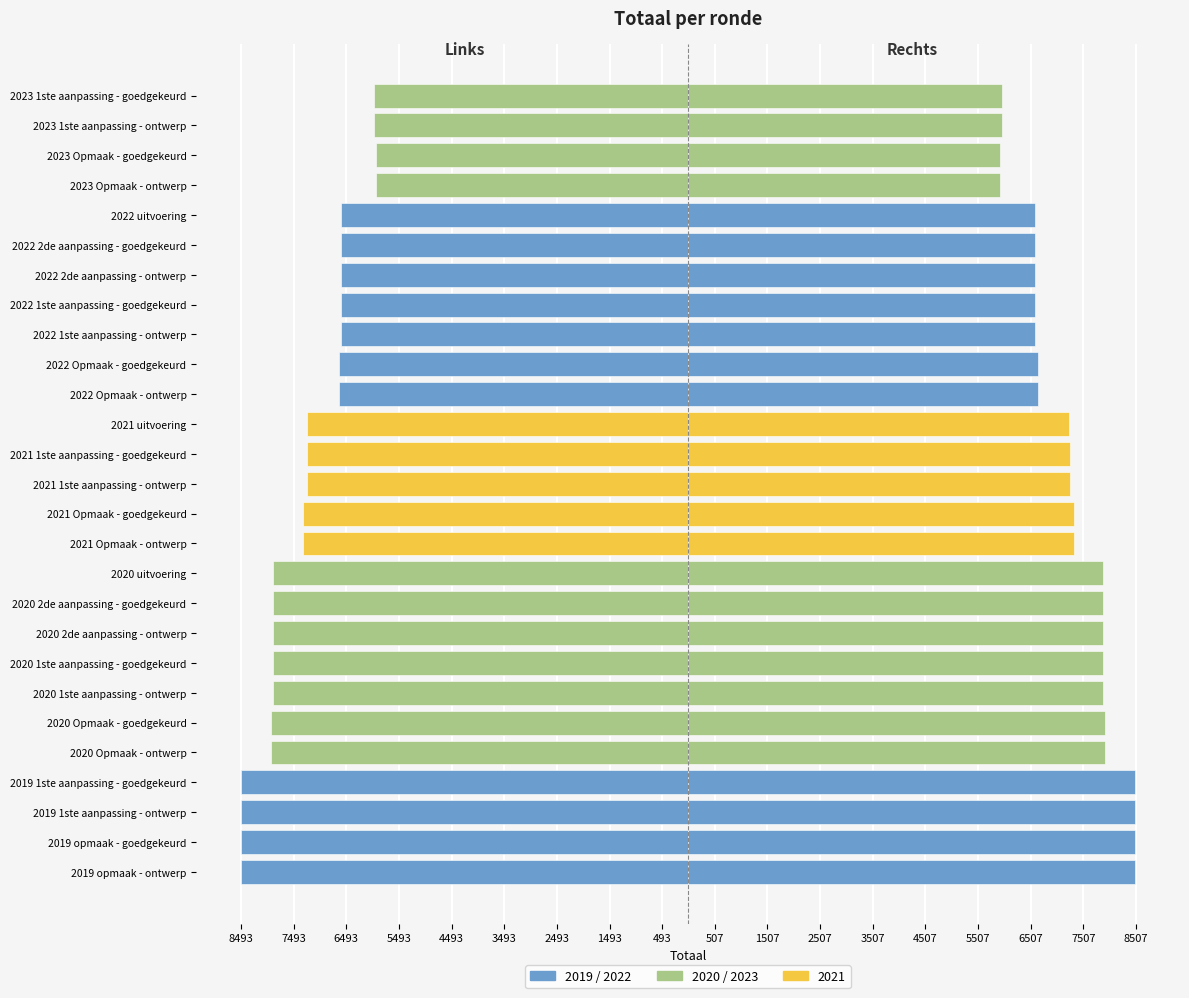

List the series in order of their overall mean, lowest first.

Totaal (links), Totaal (rechts)